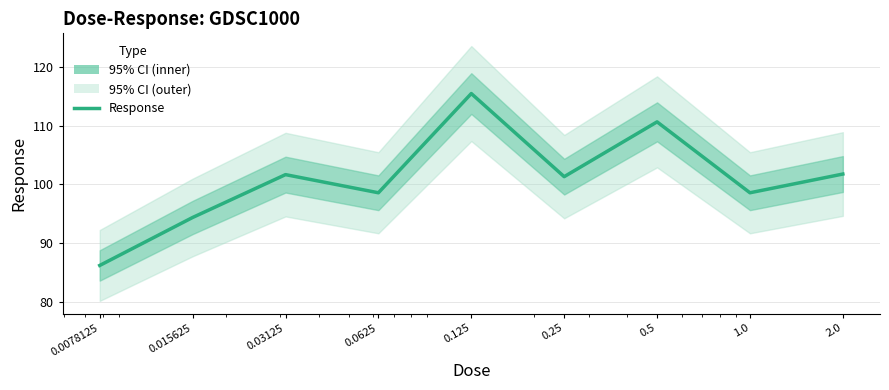

What value does the data have at 0.125?

115.5